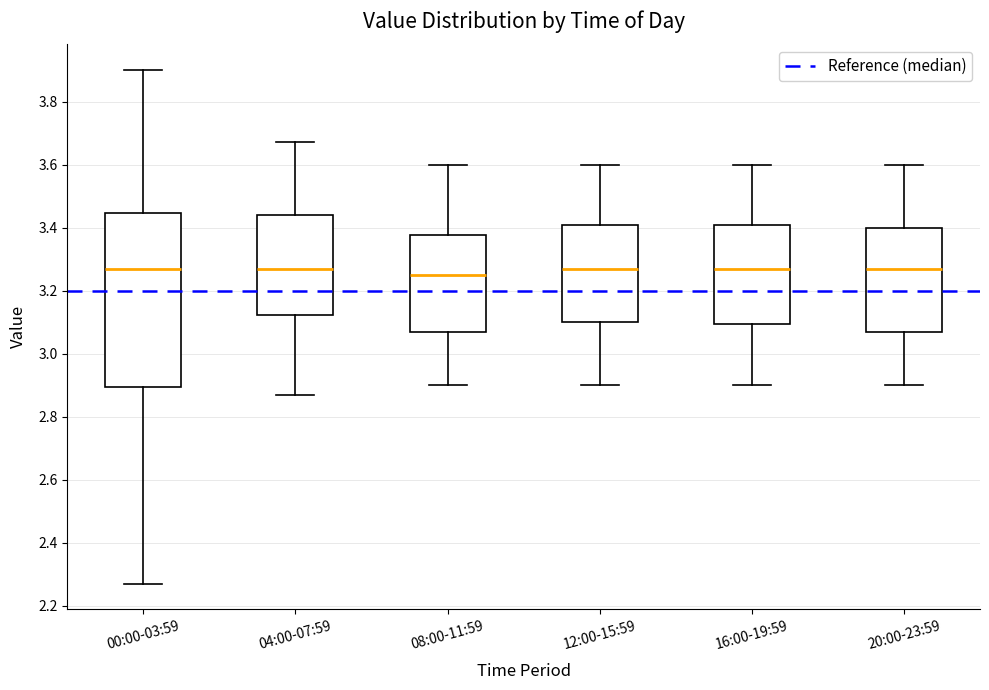

Reading left to right, read every box against the y-axis: the position of its median line, the range the box covers, and the ends of its whiskers. The values are not printed on the chart, so give them approximately, as read against the axis.

00:00-03:59: median 3.28, box 2.90 to 3.44, whiskers 2.28 to 3.90
04:00-07:59: median 3.28, box 3.12 to 3.44, whiskers 2.88 to 3.68
08:00-11:59: median 3.26, box 3.08 to 3.38, whiskers 2.90 to 3.60
12:00-15:59: median 3.28, box 3.10 to 3.40, whiskers 2.90 to 3.60
16:00-19:59: median 3.28, box 3.10 to 3.40, whiskers 2.90 to 3.60
20:00-23:59: median 3.28, box 3.08 to 3.40, whiskers 2.90 to 3.60